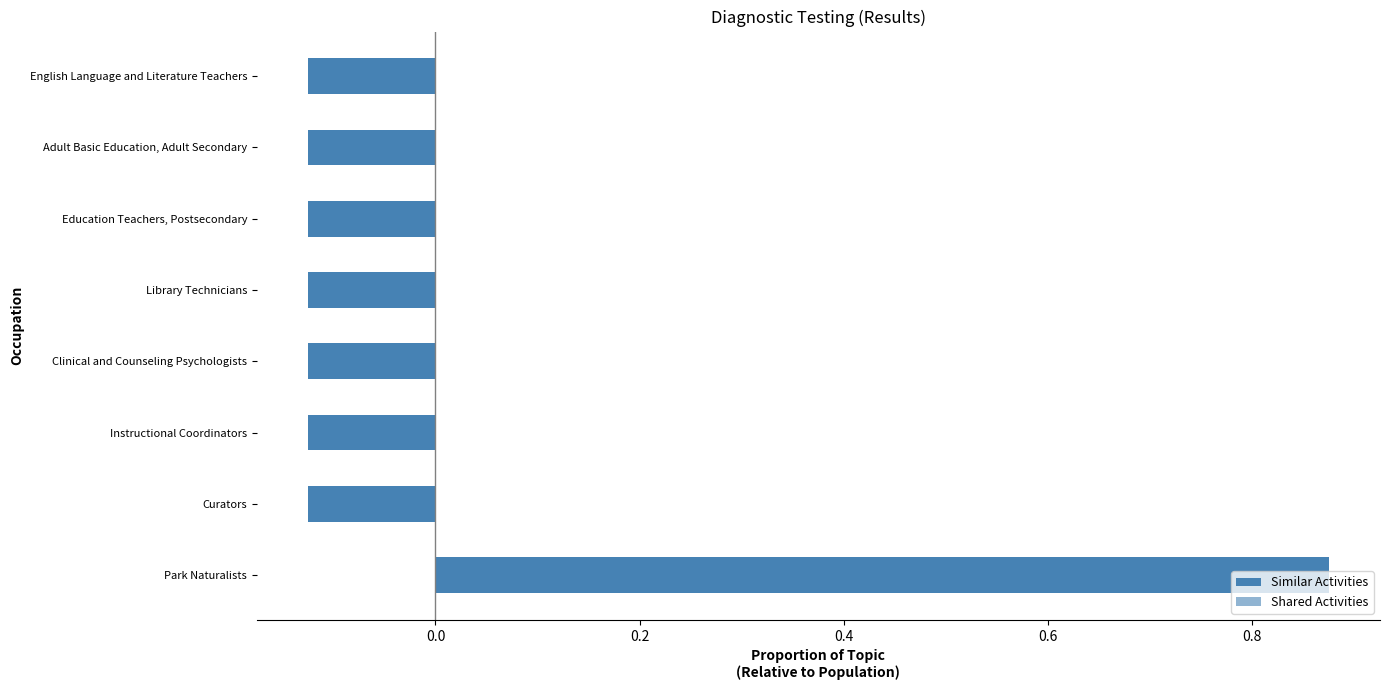

How many positive values are there?

1